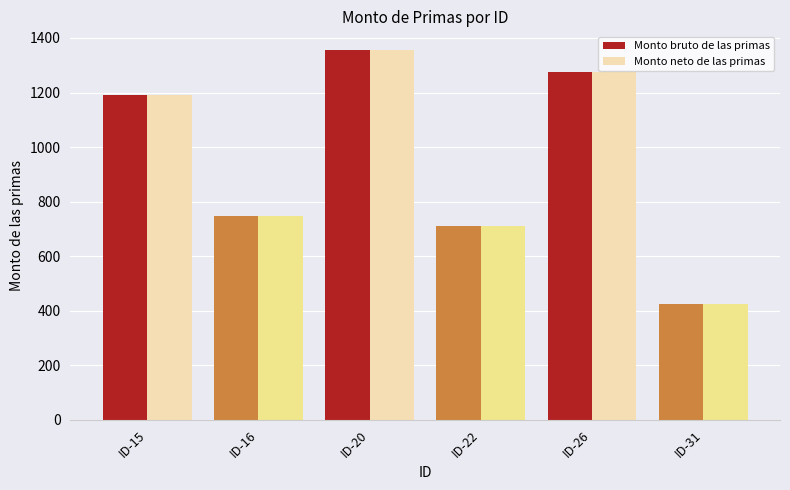

What is the total value across all series at ID-26?

2554.0